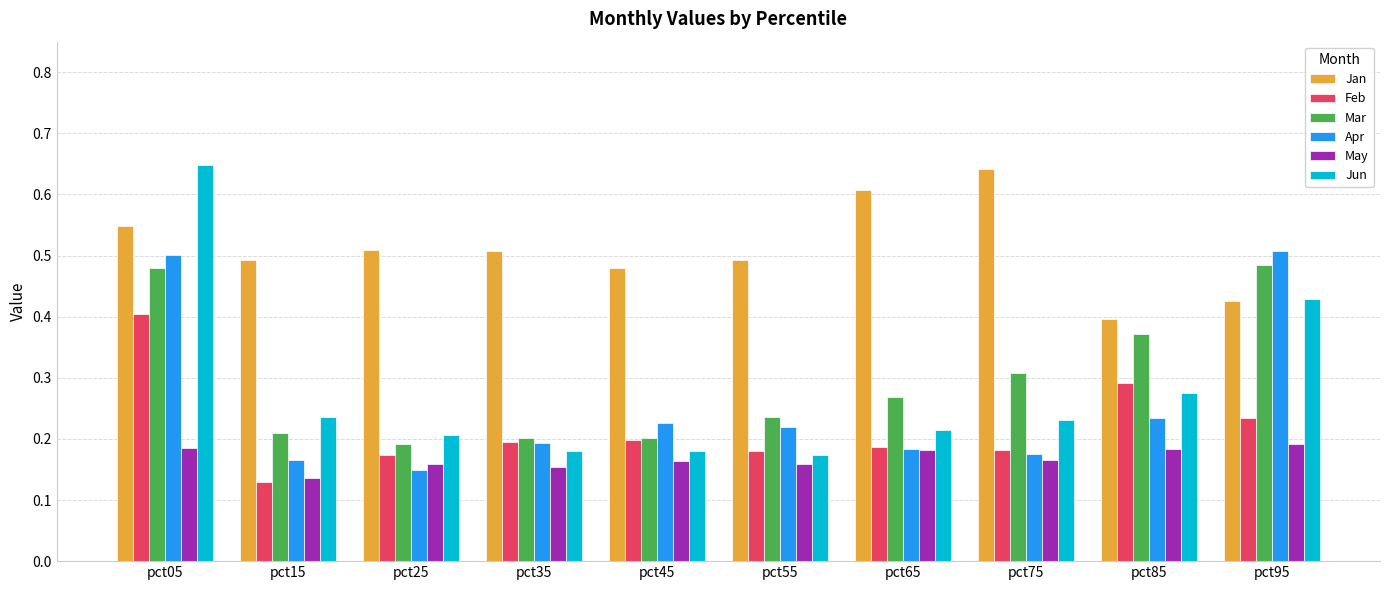

List the series in order of their peak value, lowest first.

May, Feb, Mar, Apr, Jan, Jun